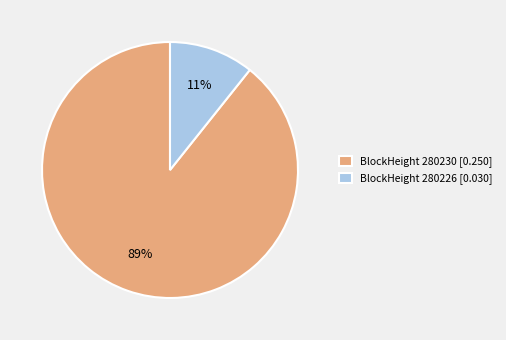

Is the sum of BlockHeight 280226 [0.030] and BlockHeight 280230 [0.250] greater than half?

Yes